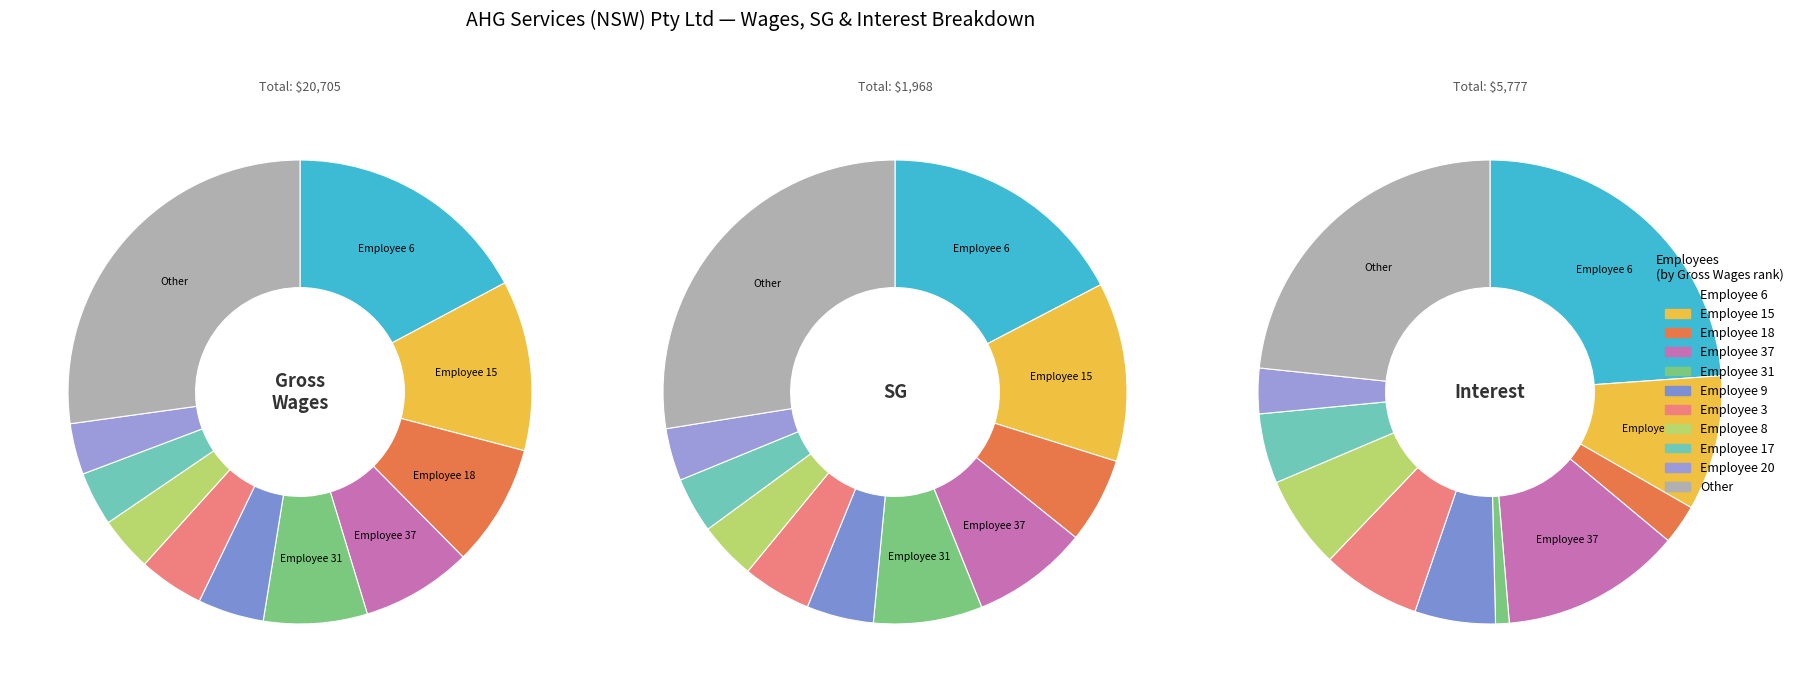

Which series has the widest spread of values?

Gross Wages